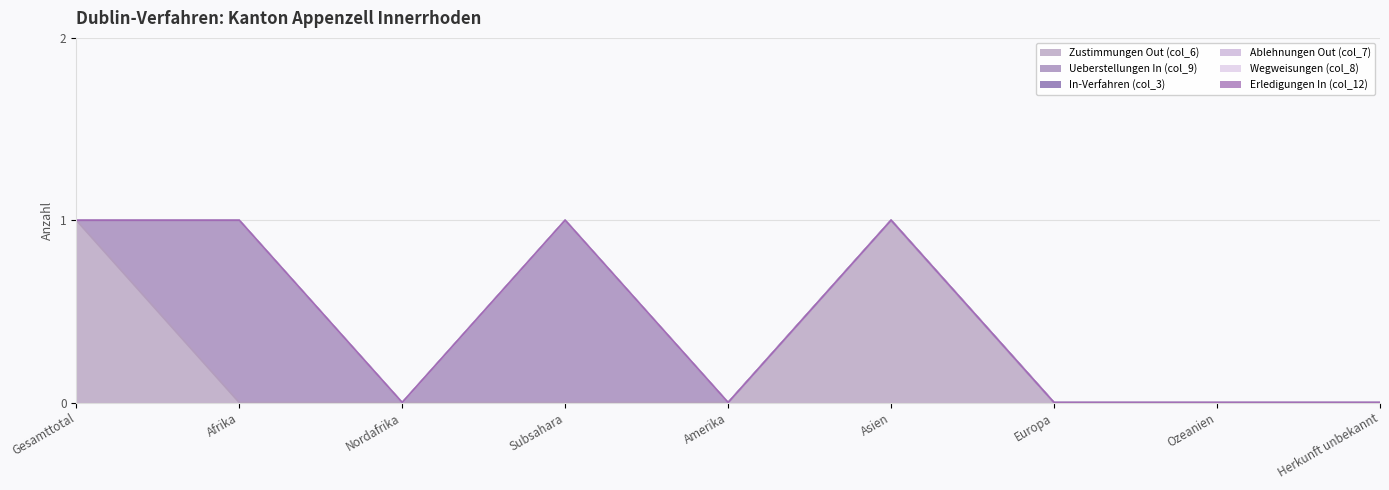

Rank the series at Asien from lowest to highest value.

Ueberstellungen In (col_9), In-Verfahren (col_3), Ablehnungen Out (col_7), Wegweisungen (col_8), Erledigungen In (col_12), Zustimmungen Out (col_6)